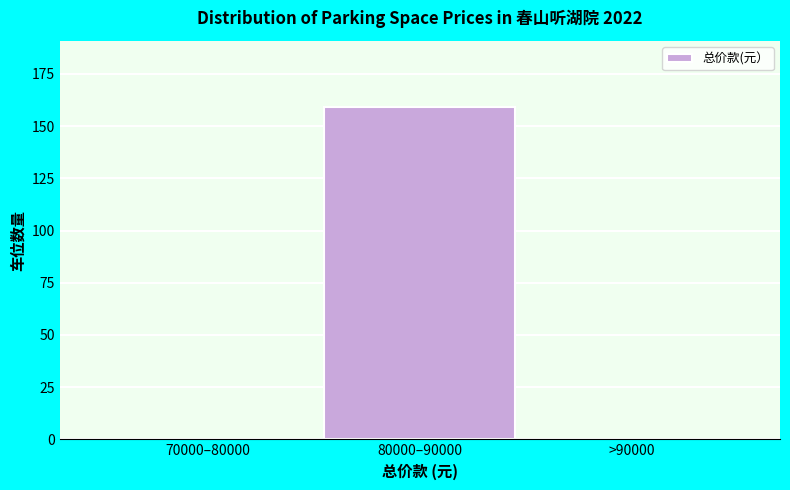

Reading left to right, extract all data points from this chart.

70000–80000=0	80000–90000=159	>90000=0